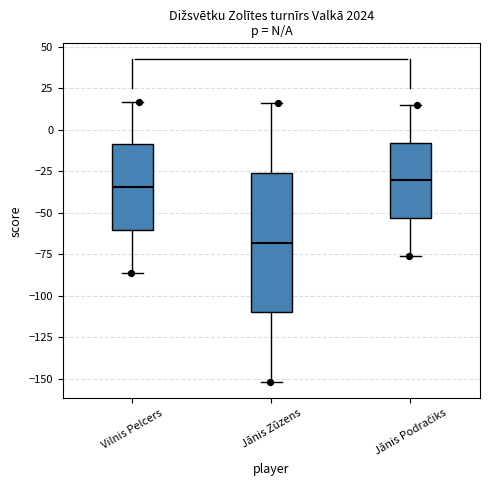

Reading left to right, transcribe this box plot: for each box, give where its median line is, the range the box spans, and where its two whiskers end, as read against the y-axis. The values are not printed on the chart, so give them approximately, as read against the axis.

Vilnis Pelcers: median -35, box -60 to -10, whiskers -85 to 15
Jānis Zūzens: median -70, box -110 to -25, whiskers -150 to 15
Jānis Podračiks: median -30, box -55 to -10, whiskers -75 to 15